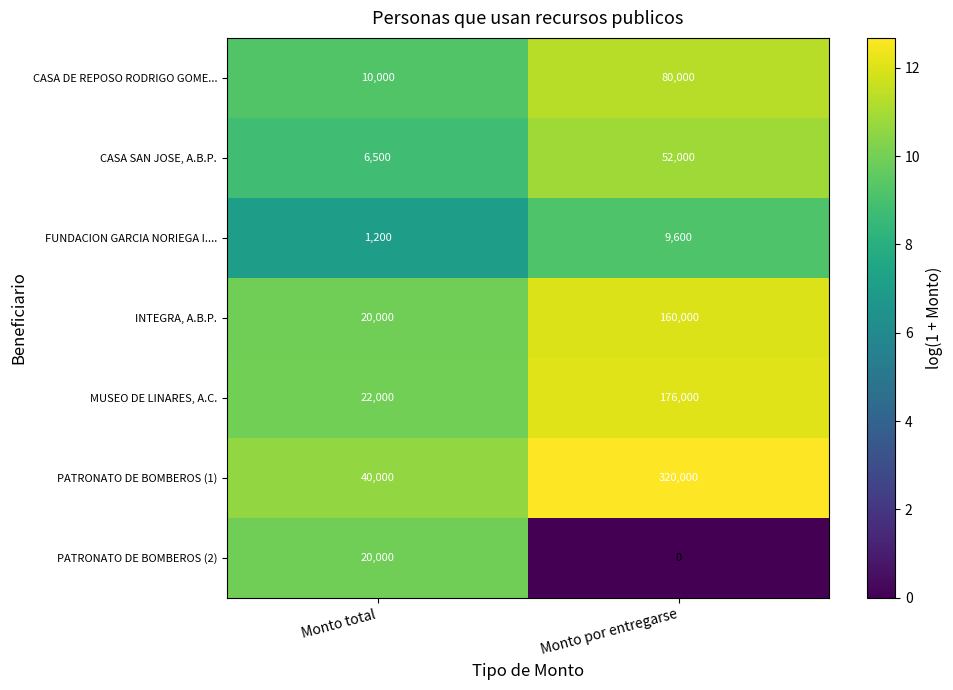

The value of PATRONATO DE BOMBEROS (1) at Monto total is 26292. True or false?

False